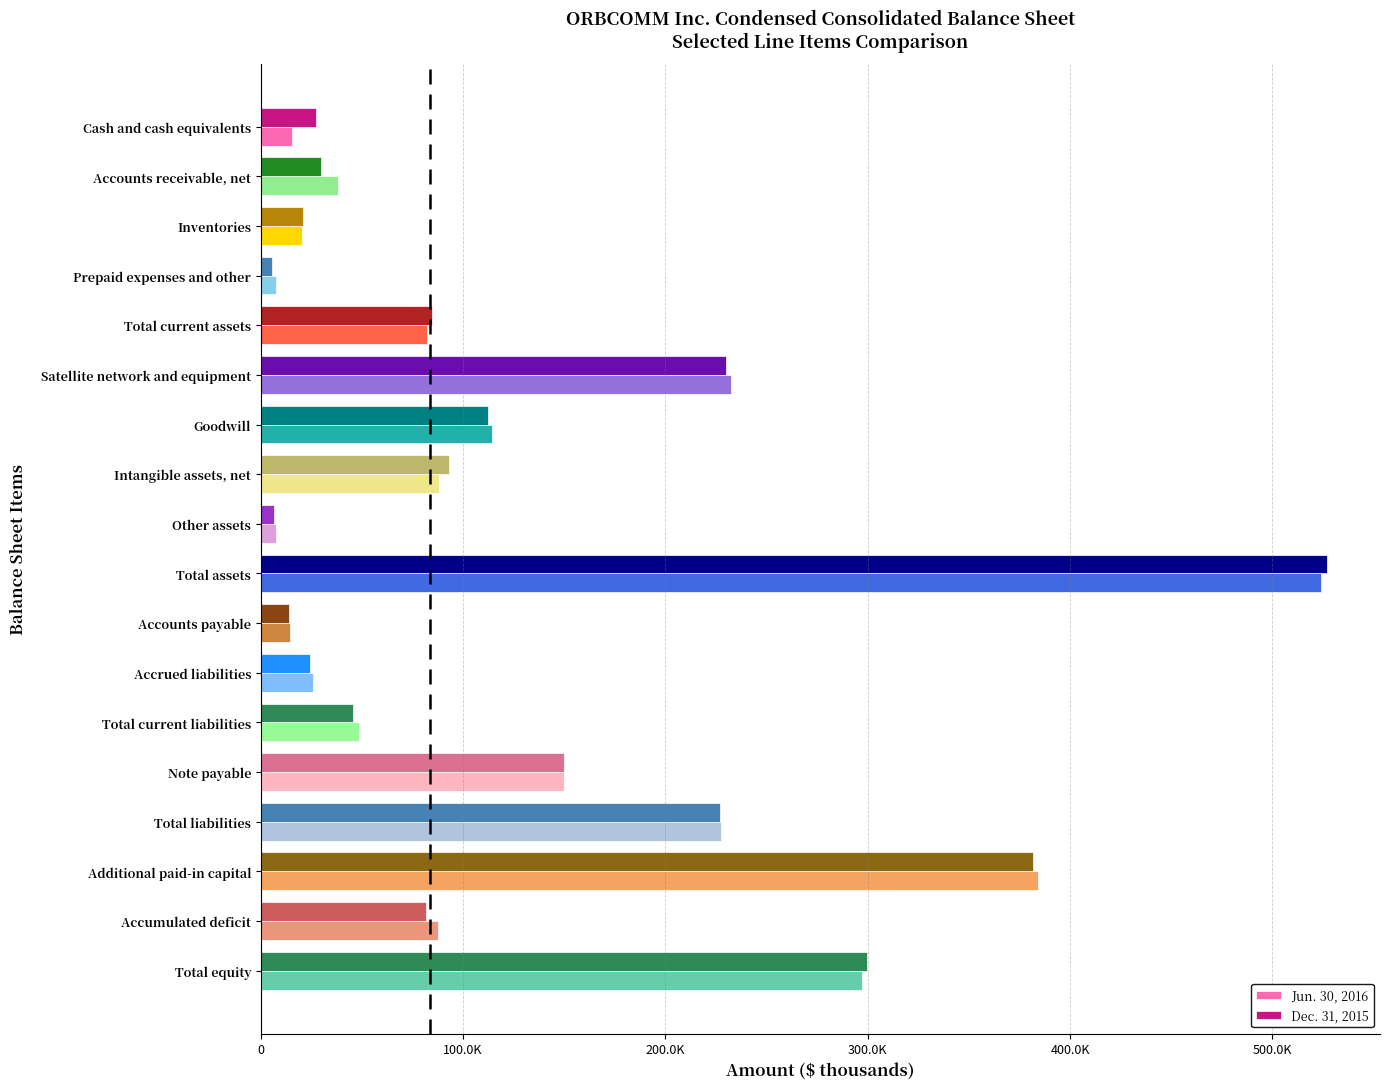

What are all the series names shown in the legend?

Jun. 30, 2016, Dec. 31, 2015